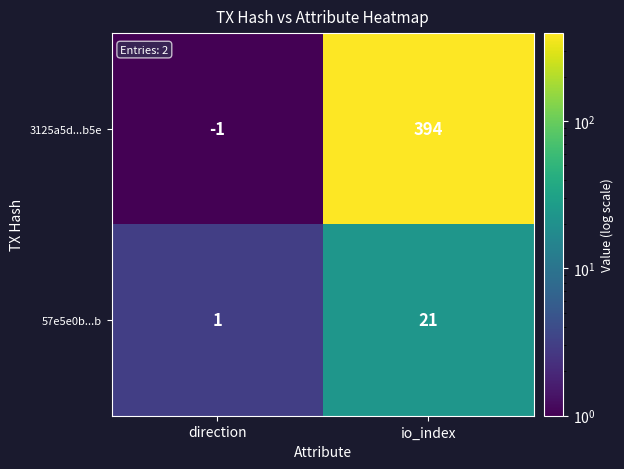

Rank the series by their maximum value, from highest to lowest.

3125a5d...b5e, 57e5e0b...b